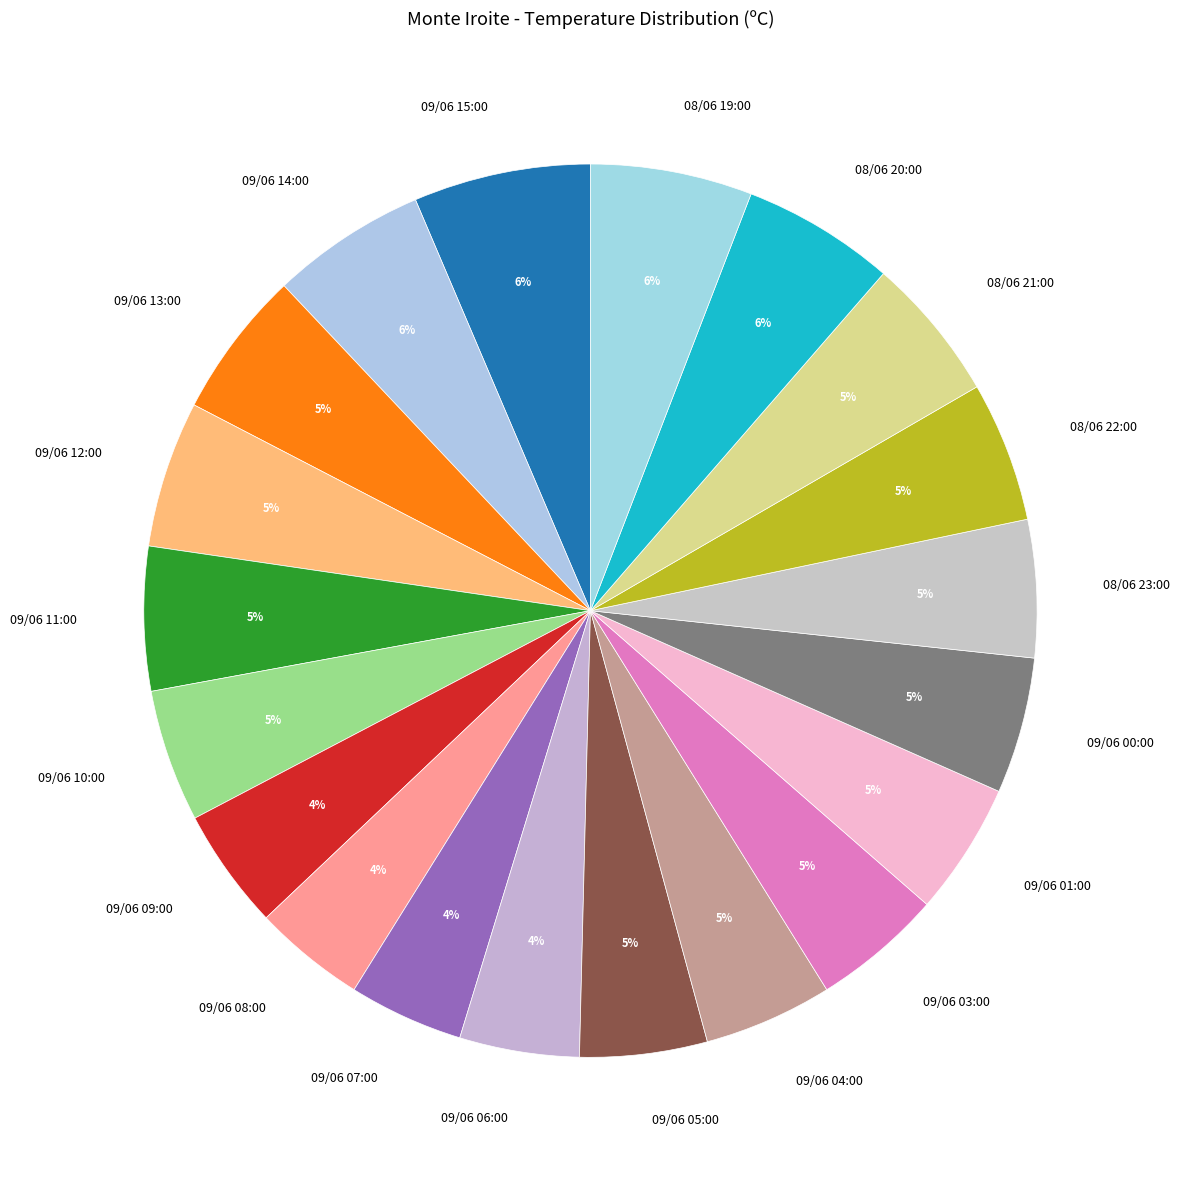

Is the sum of 08/06 20:00 and 09/06 12:00 greater than half?

No